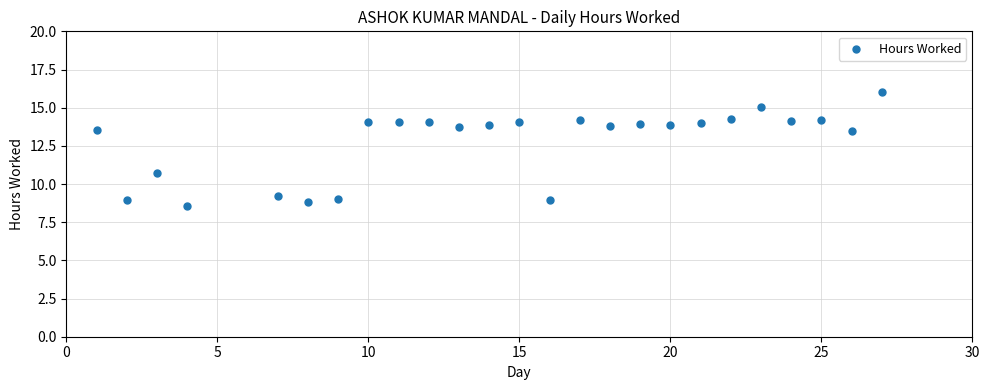

What is the range of X values (max minus min)?

26.0